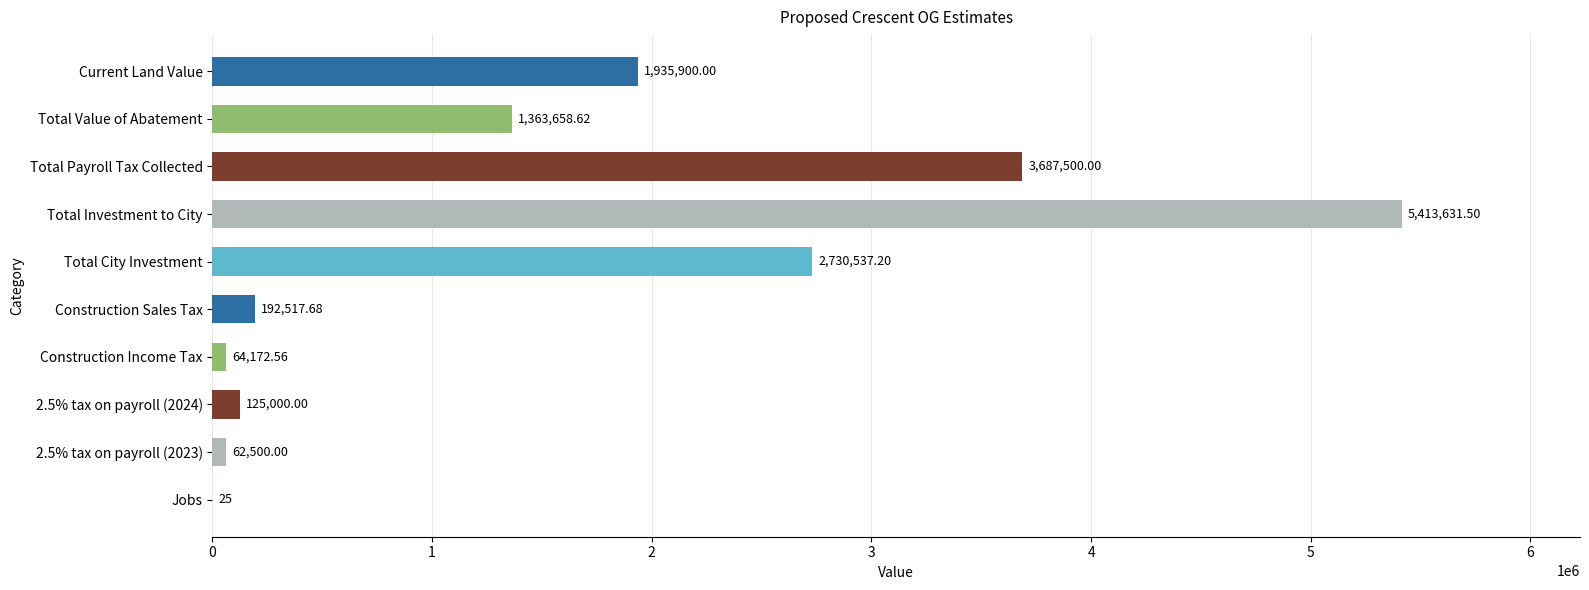

What is the average value?

1557544.3